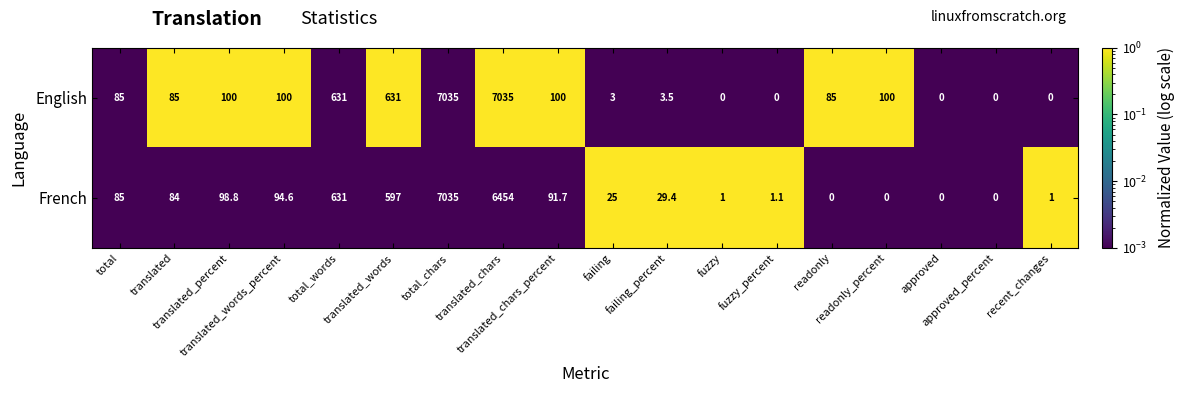

At which category is the sum across all series the highest?

total_chars